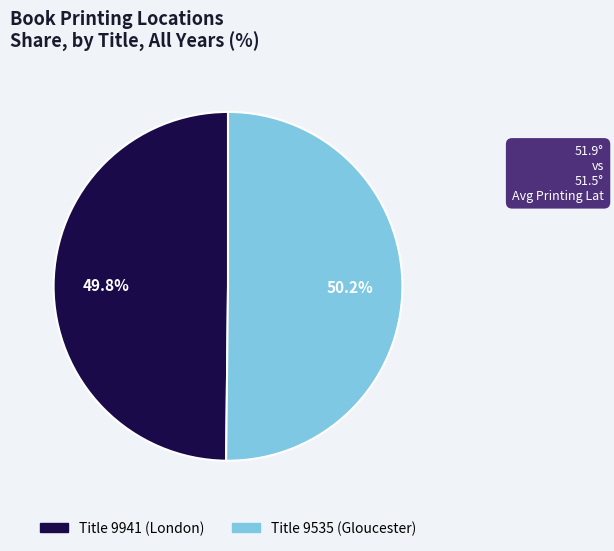

Does any single category account for the majority?

Yes